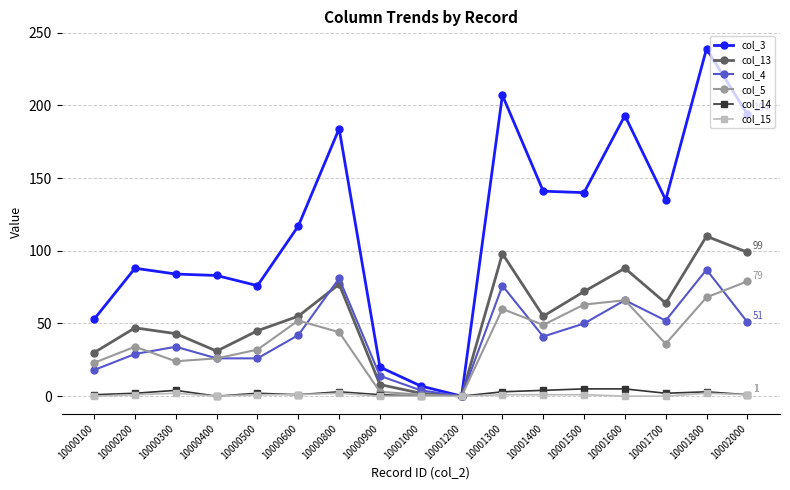

True or false: col_5 has more than 1 interior local peaks.

True